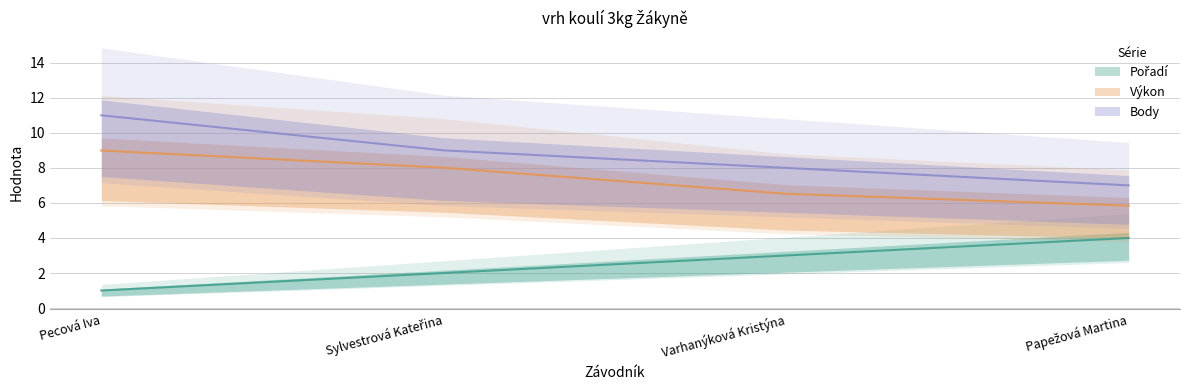

Reading left to right, what are all the values shown in this chart?

Pořadí: 1.0	2.0	3.0	4.0
Výkon: 9.0	8.0	6.5	5.8
Body: 11.0	9.0	8.0	7.0